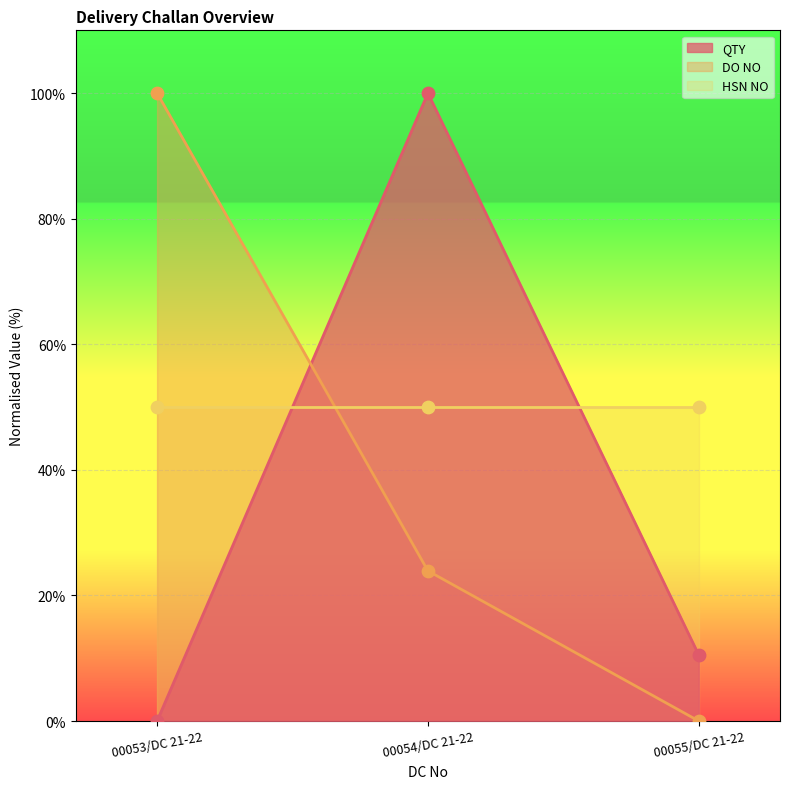

The QTY series shows 5.3 at 00055/DC 21-22. True or false?

False